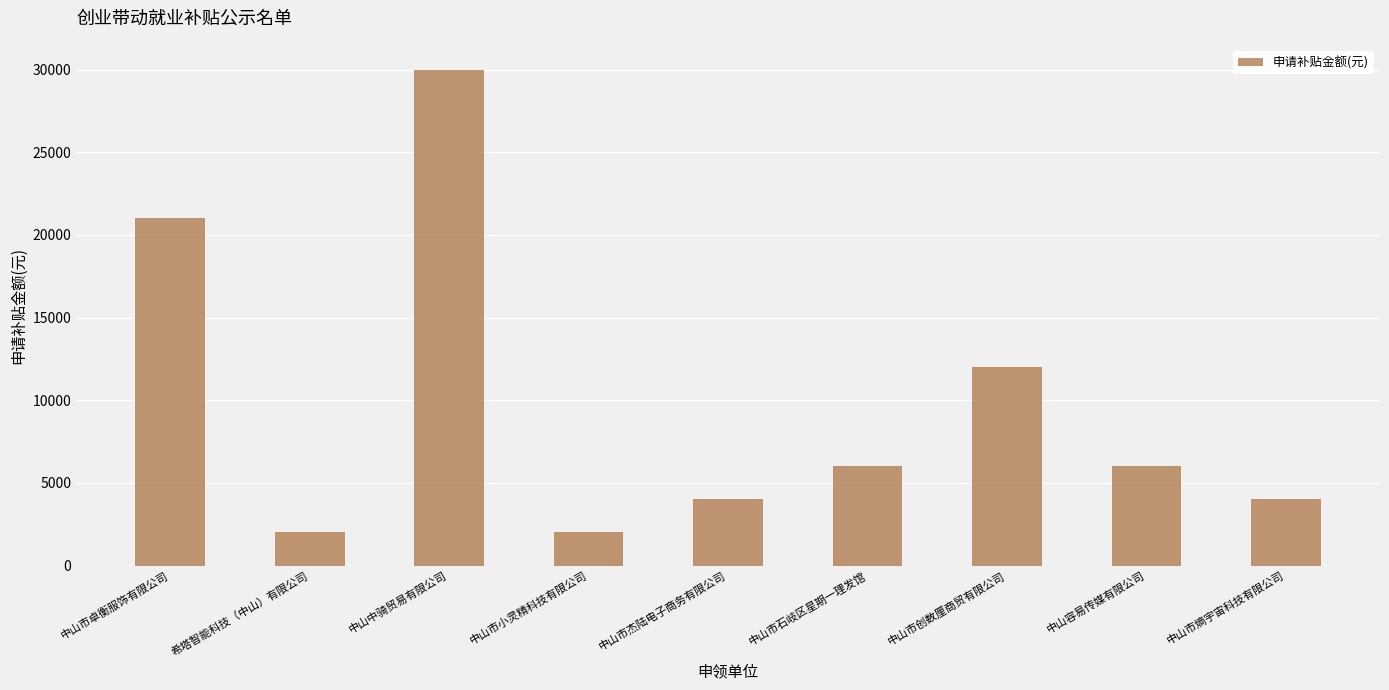

Does the chart contain any negative values?

No